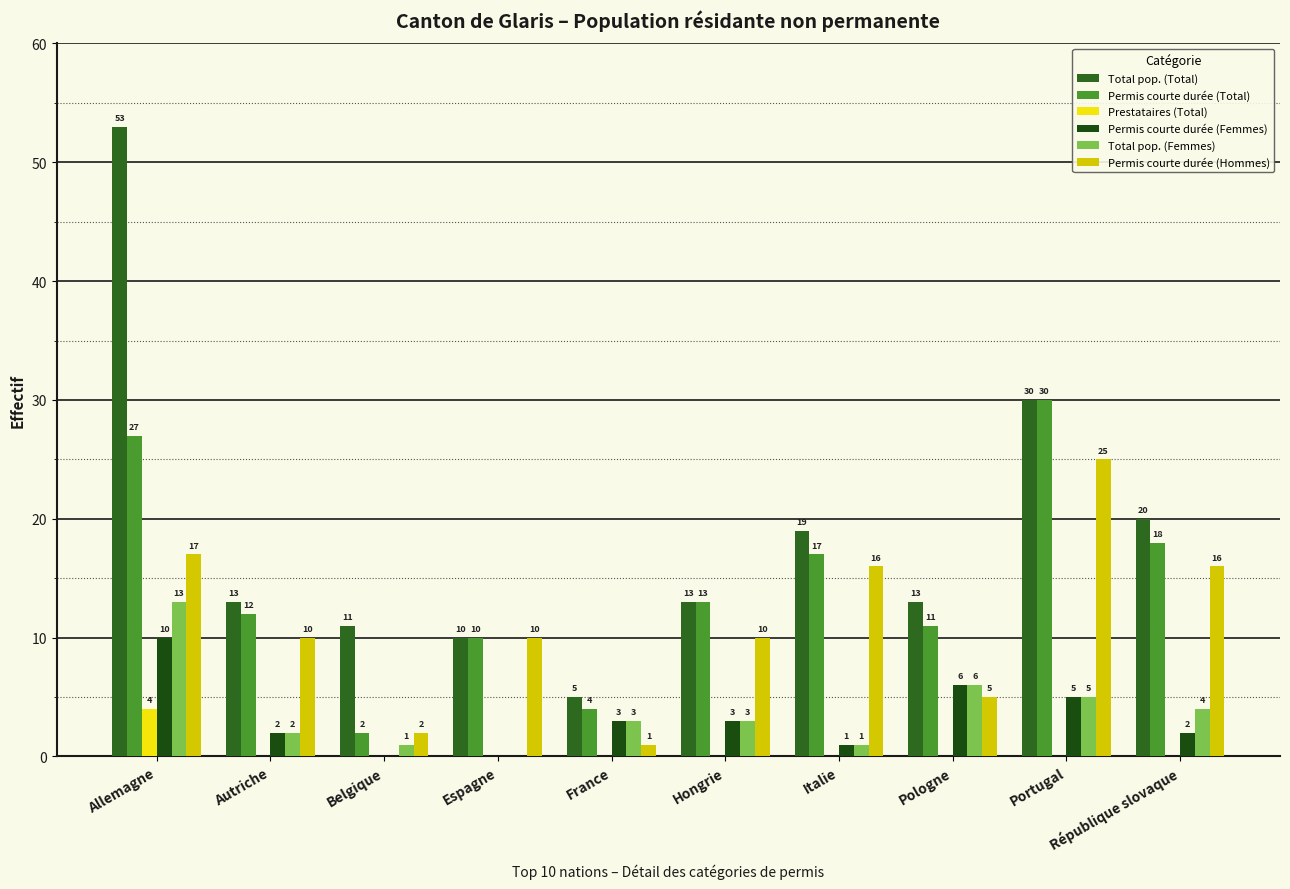

At which label is Permis courte durée (Femmes) closest to 5?

Portugal